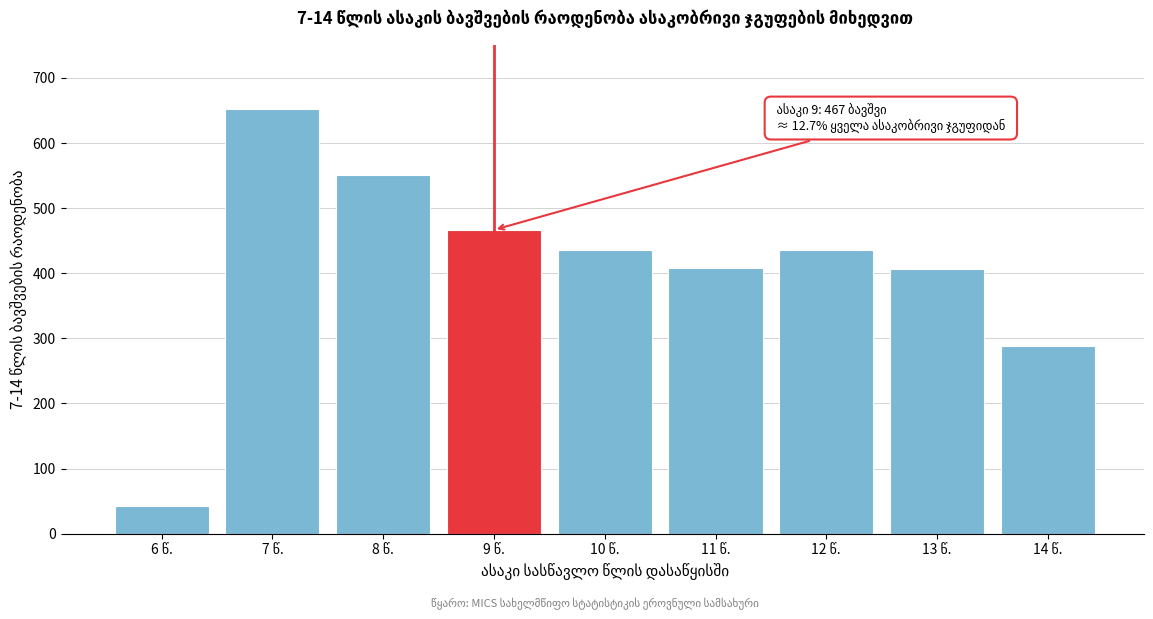

What is the minimum value shown in the chart?

42.5